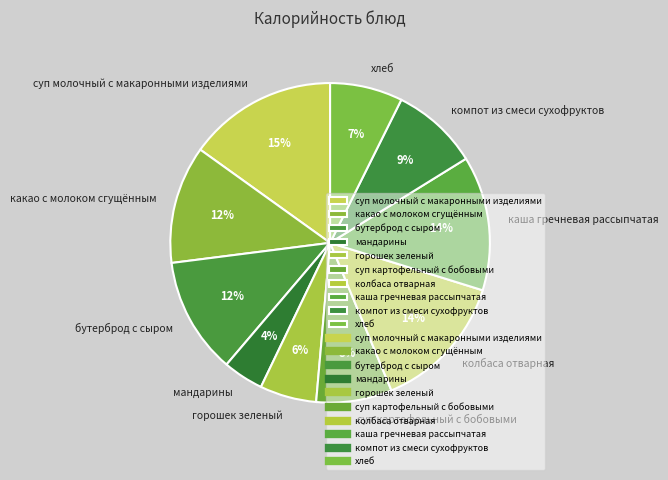

Is there any slice that represents more than half of the pie?

No